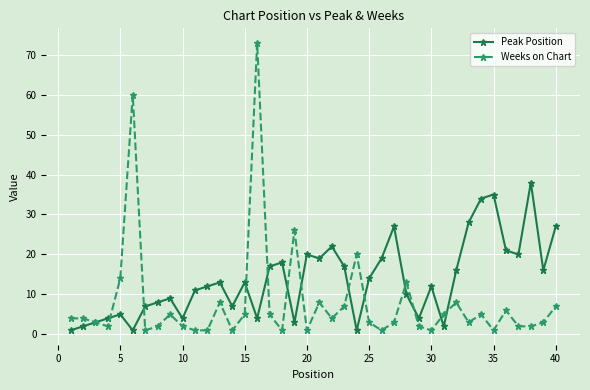

What is the highest value of the Weeks on Chart series?

73